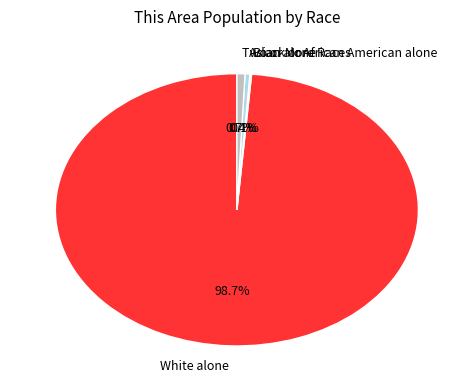

Which slice is the largest?

White alone